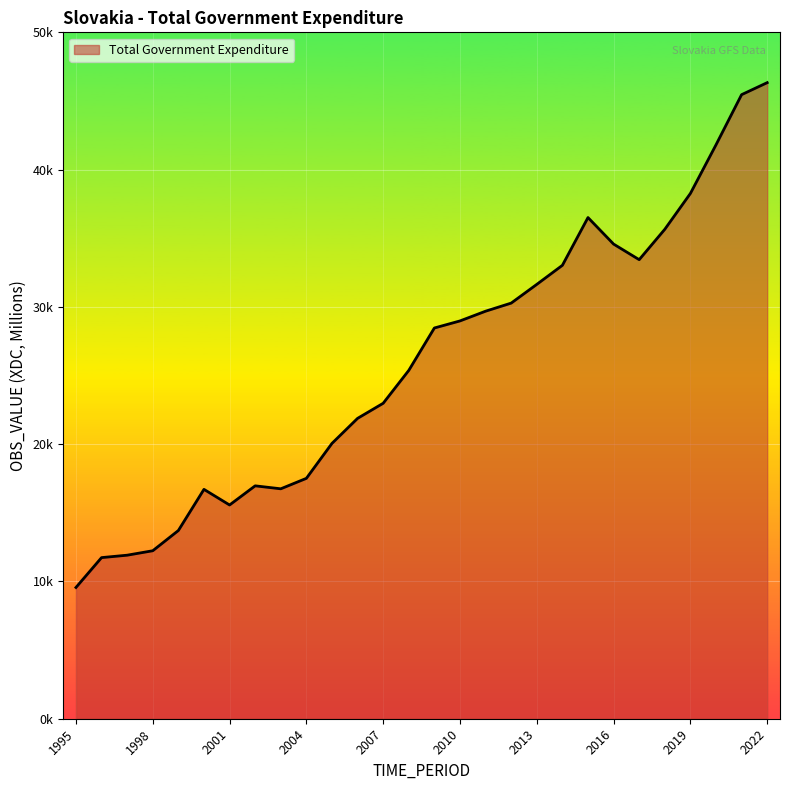

Does the chart display data point markers on the line(s)?

No